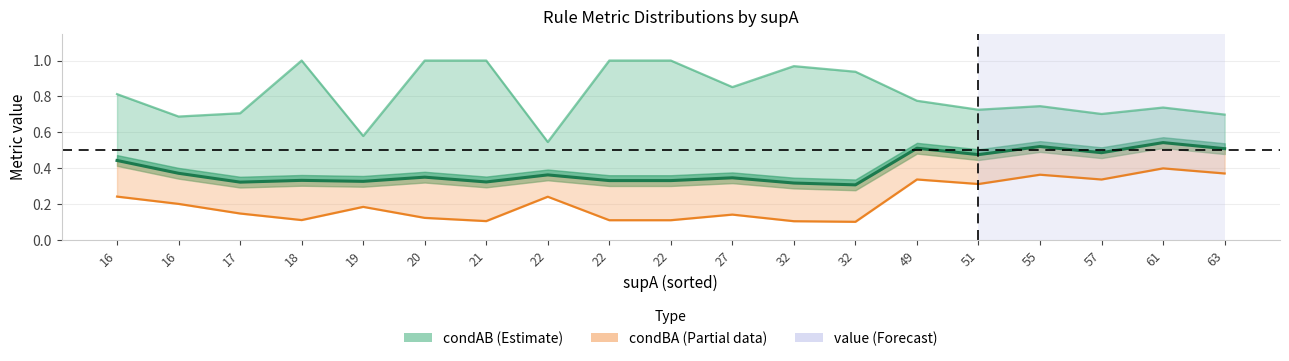

Is it true that condAB equals 1.0 at 22?

True